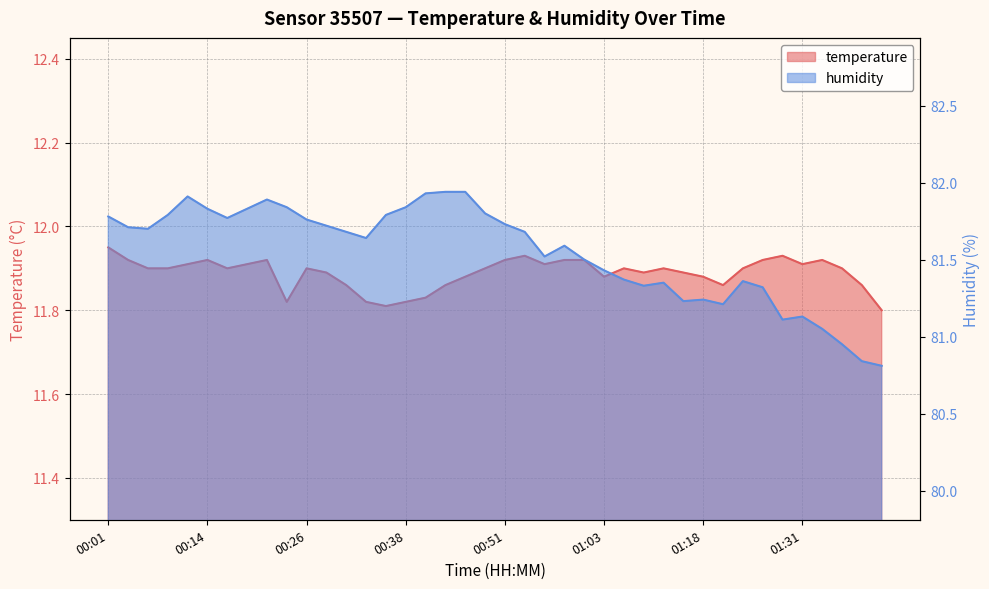

At how many categories does at least one series exceed 50?

40